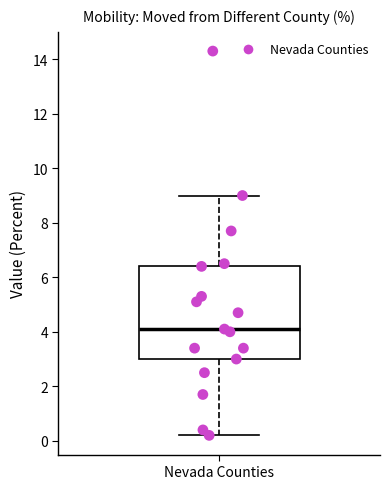

Read this box plot against the y-axis: the position of the median line, the range covered by the box, and the ends of both whiskers. The values are not printed on the chart, so give them approximately, as read against the axis.

median 4.2, box 3.0 to 6.4, whiskers 0.2 to 9.0